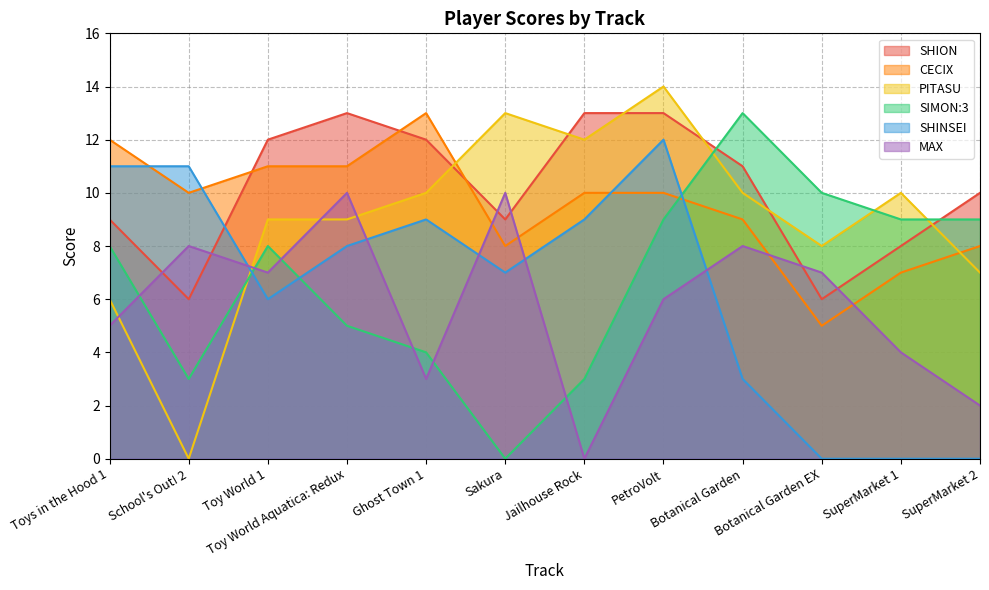

True or false: MAX and PITASU intersect in this chart.

True